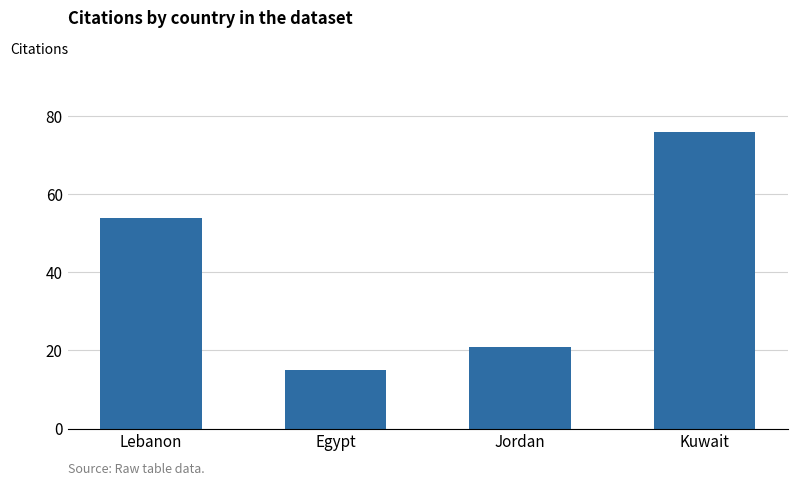

What is the label of the 1st bar from the right?

Kuwait